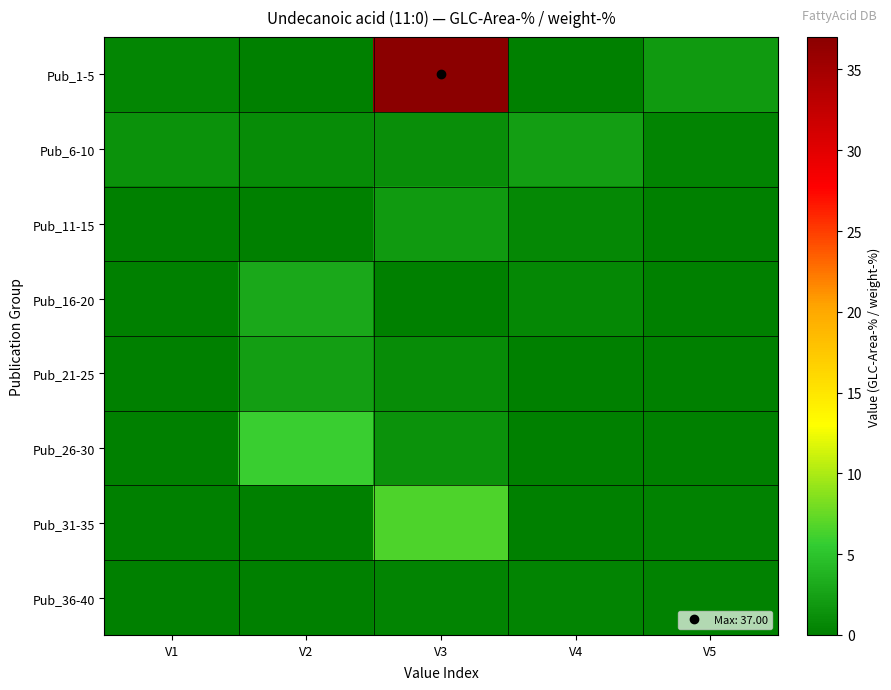

Reading left to right, list all the values displayed in this chart.

Pub_1-5: V1=0.5	V2=0.1	V3=37.0	V4=0.0	V5=2.0
Pub_6-10: V1=1.4	V2=0.9	V3=1.1	V4=2.2	V5=0.3
Pub_11-15: V1=0.1	V2=0.1	V3=2.0	V4=0.6	V5=0.1
Pub_16-20: V1=0.1	V2=2.9	V3=0.1	V4=0.7	V5=0.0
Pub_21-25: V1=0.0	V2=2.2	V3=1.0	V4=0.0	V5=0.1
Pub_26-30: V1=0.1	V2=5.9	V3=1.4	V4=0.1	V5=0.0
Pub_31-35: V1=0.1	V2=0.0	V3=6.6	V4=0.0	V5=0.2
Pub_36-40: V1=0.0	V2=0.0	V3=0.3	V4=0.3	V5=0.2